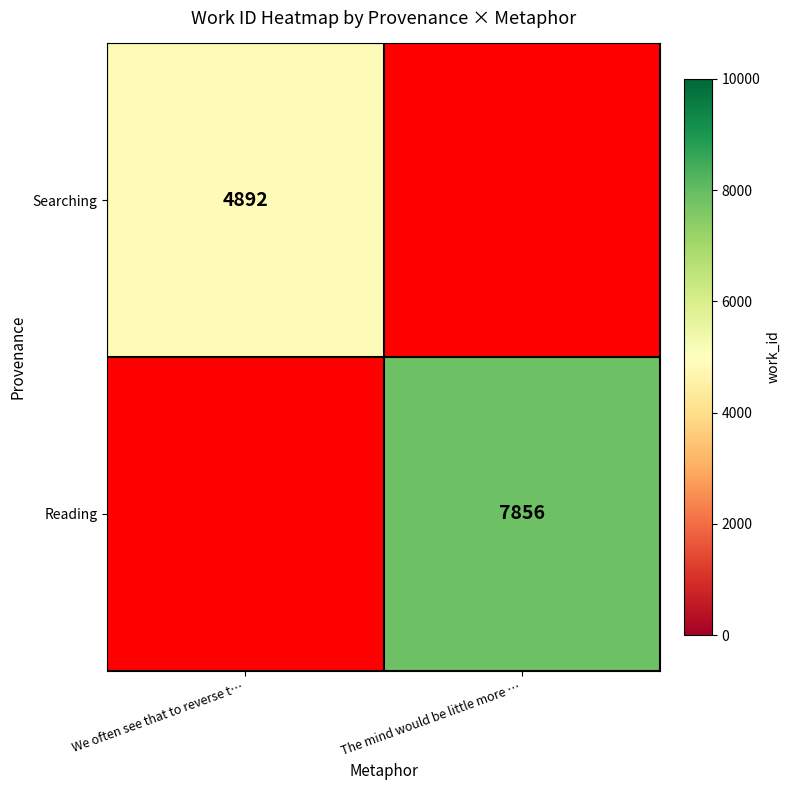

How many distinct data groups are displayed?

2